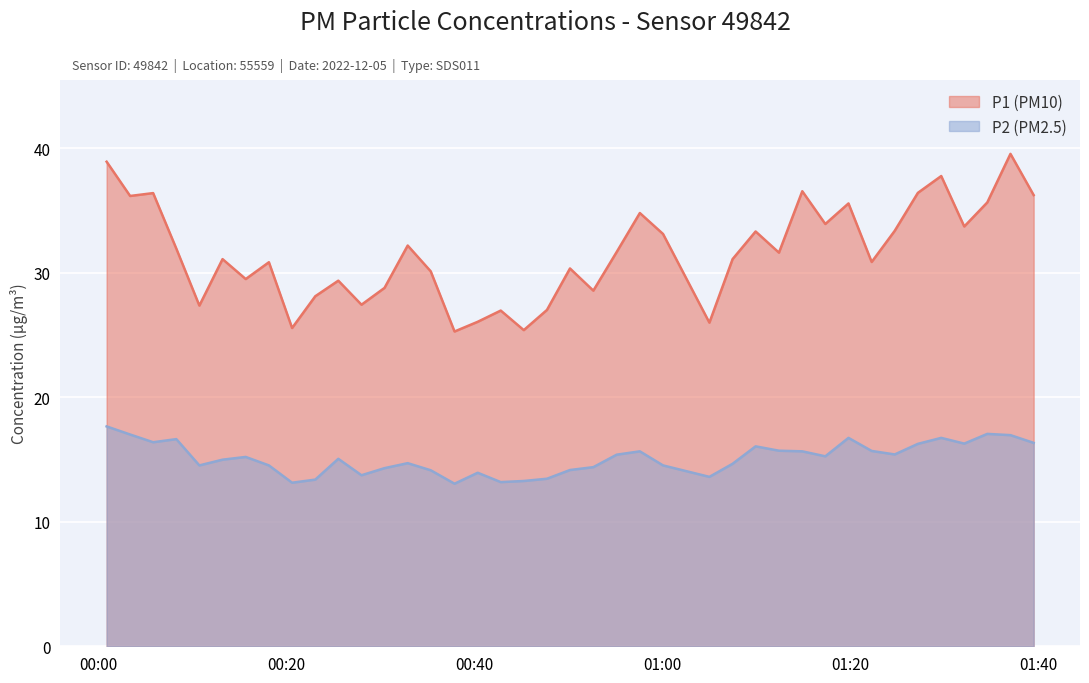

What is the difference between the P1 values at 2022-12-05T00:15:39 and 2022-12-05T00:08:16?

2.4